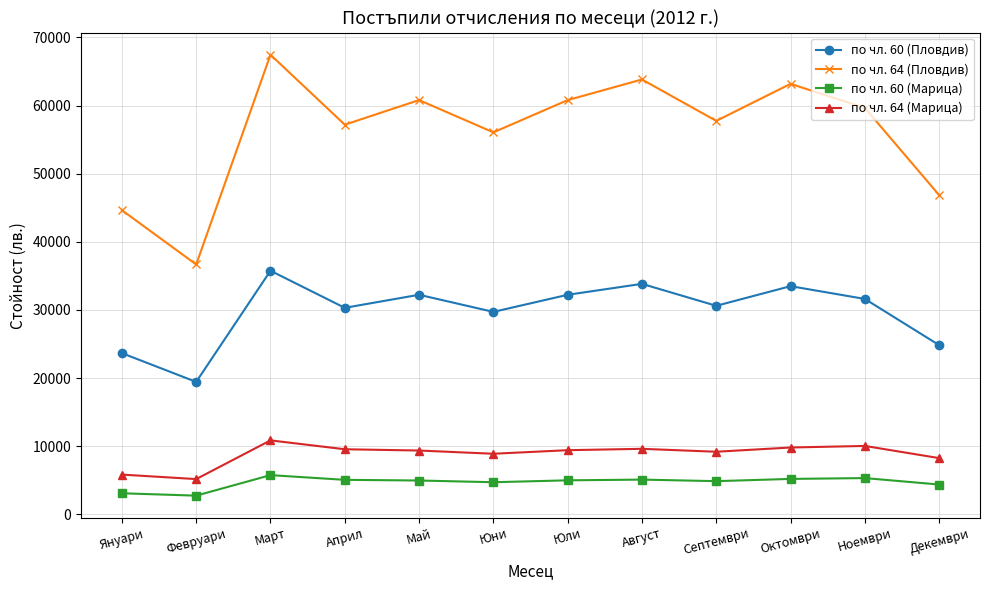

Which series has the widest spread of values?

по чл. 64 (Пловдив)